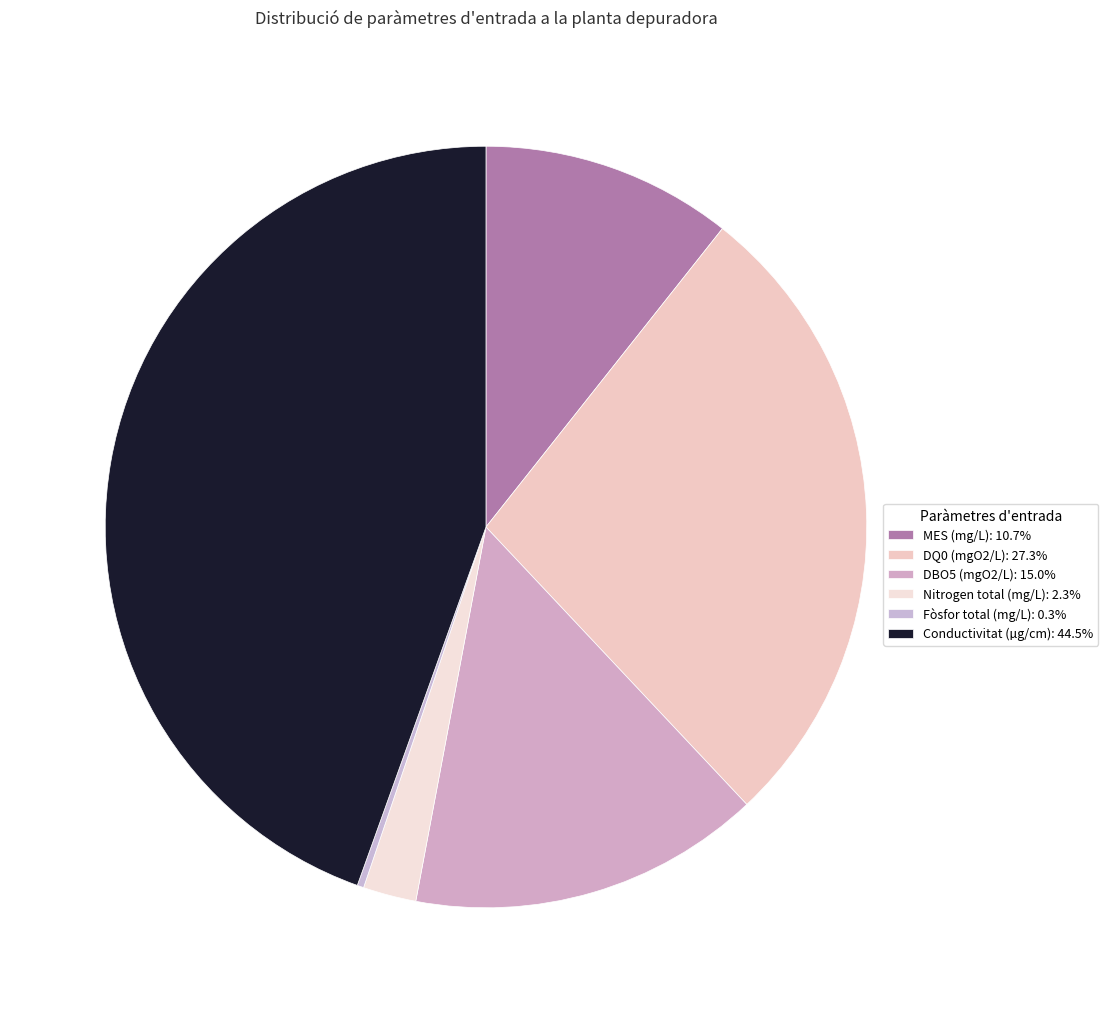

Count the number of slices in the pie.

6